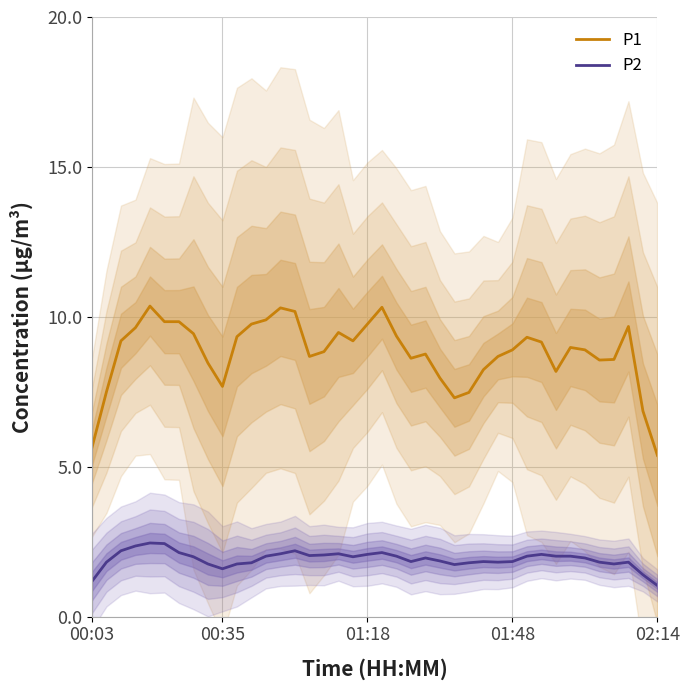

Which series has the widest spread of values?

P1